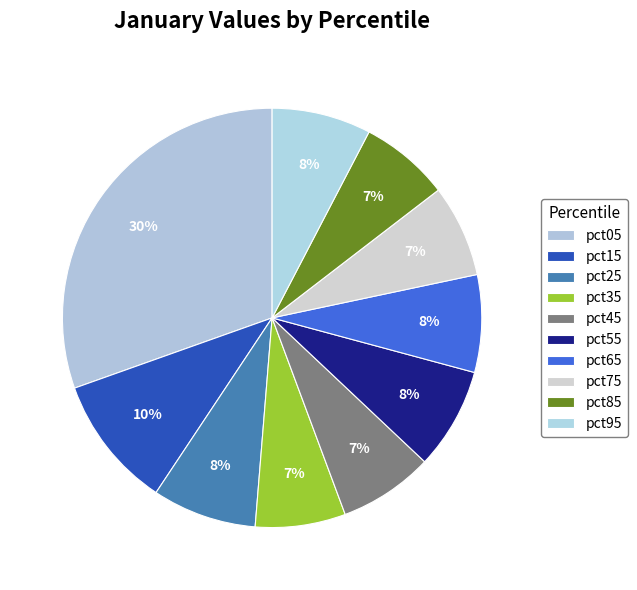

What is the largest slice in the pie chart?

pct05